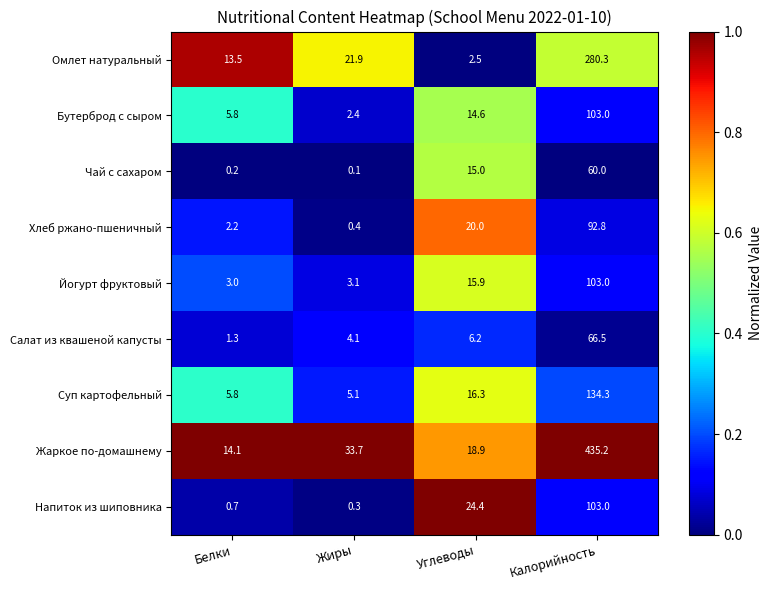

What is the lowest value of the Хлеб ржано-пшеничный series?

0.4